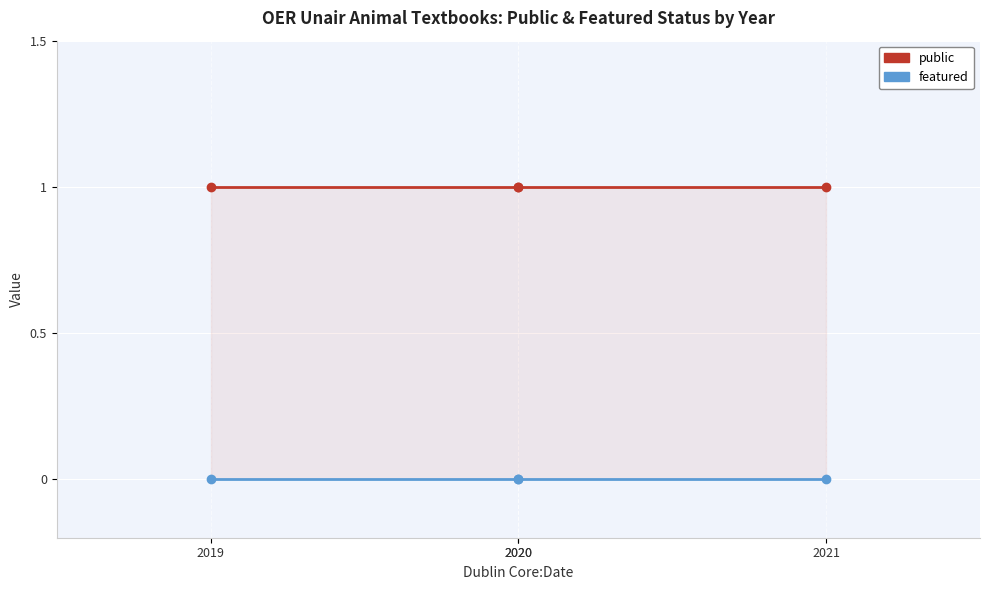

True or false: featured has more than 2 interior local peaks.

False